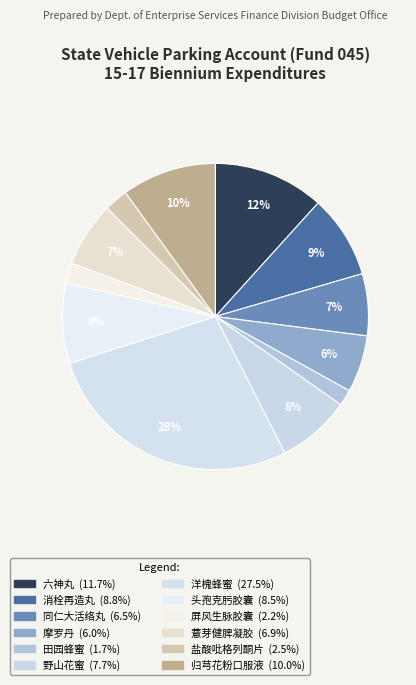

What percentage is the 六神丸 slice, to the nearest percent?

12%